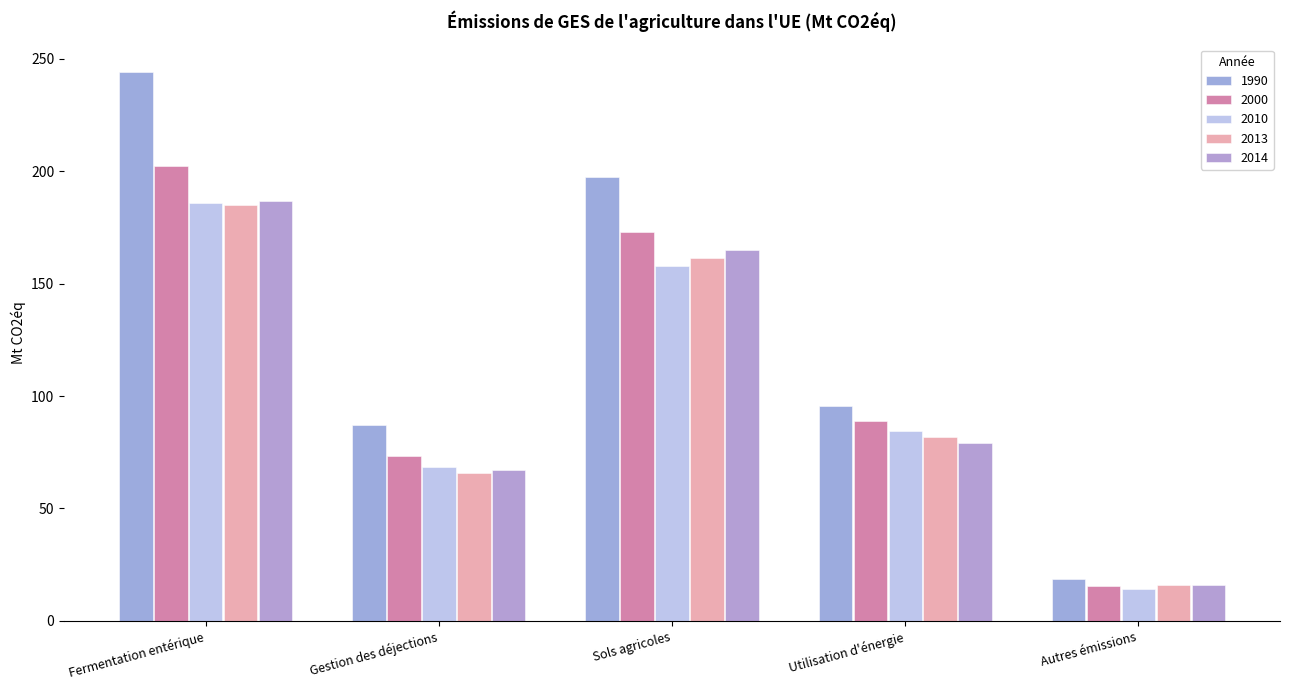

Where is 1990 nearest to the value 131?

Utilisation d'énergie